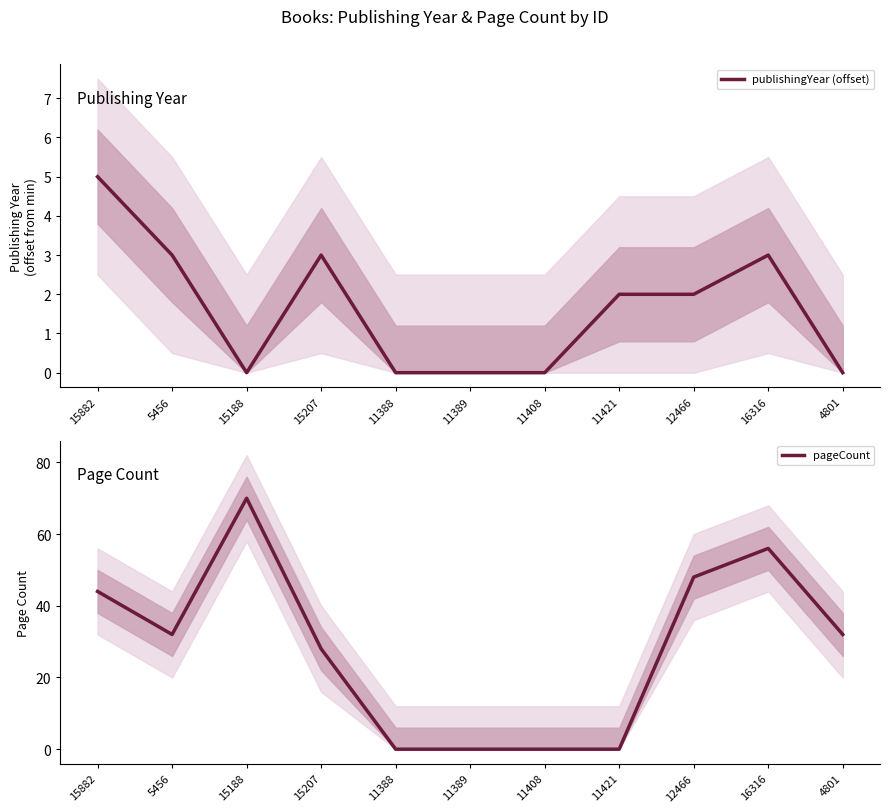

How many lines are shown in the chart?

2